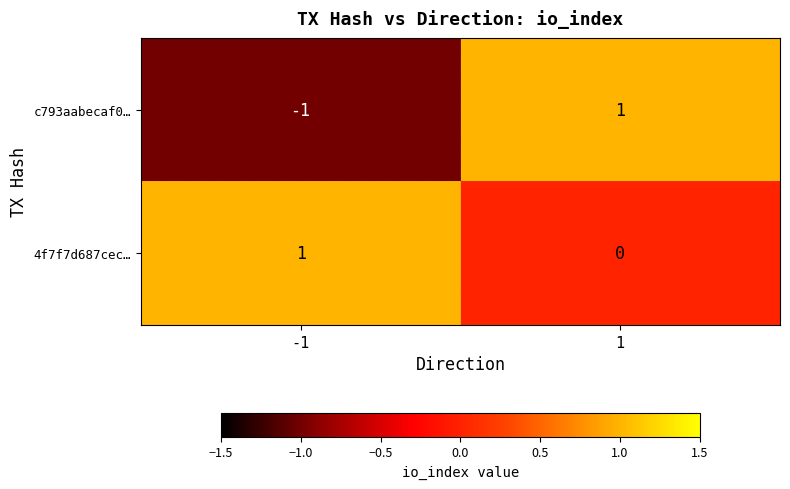

At -1, list the series in order from smallest to largest.

c793aabecaf0…, 4f7f7d687cec…